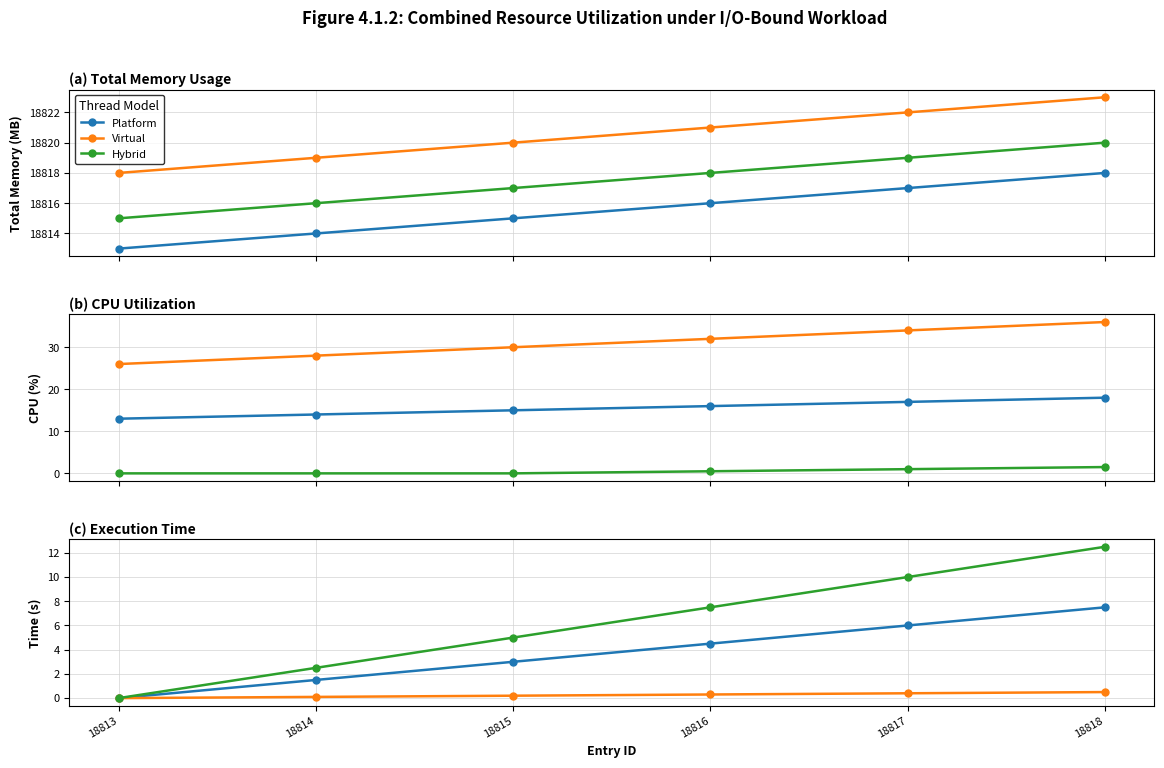

True or false: Platform and Hybrid intersect in this chart.

False